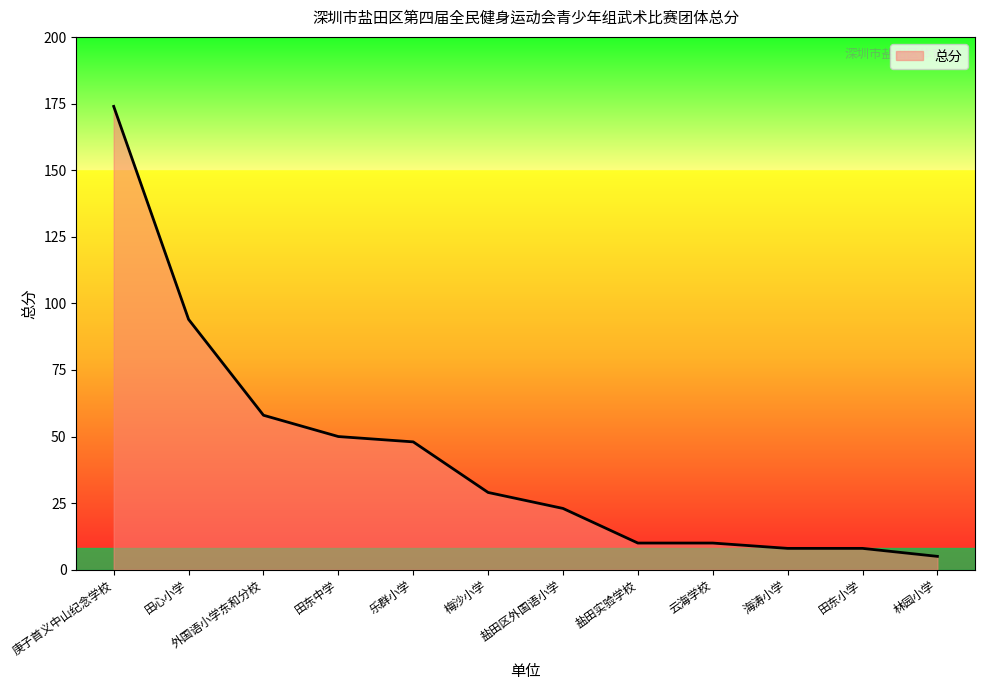

True or false: the data shows 12 at 乐群小学.

False